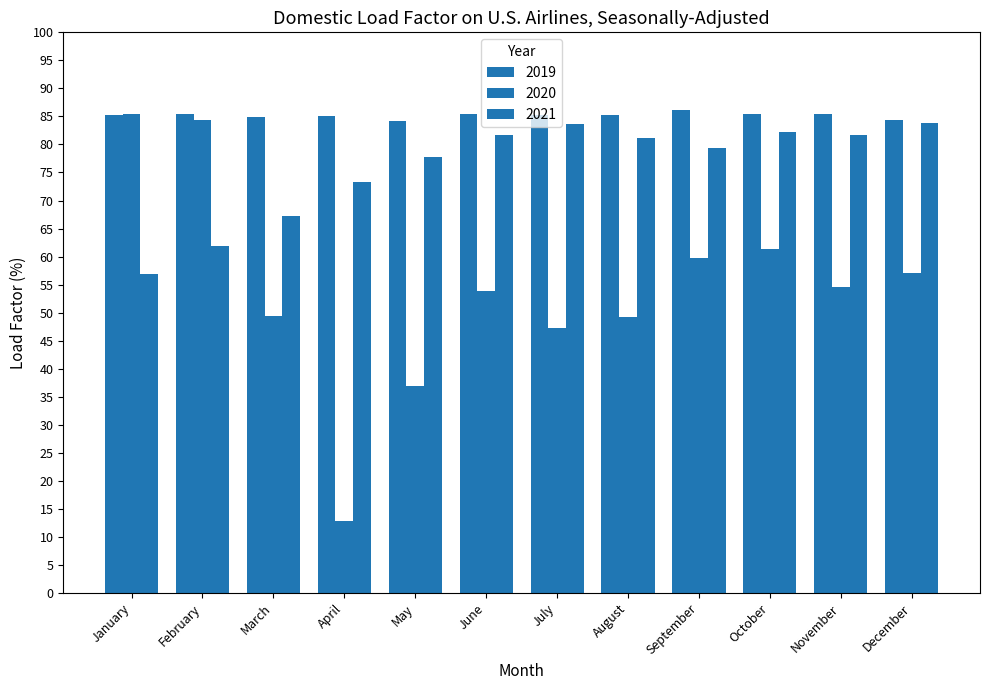

How many data points in 2021 are less than 81?

6